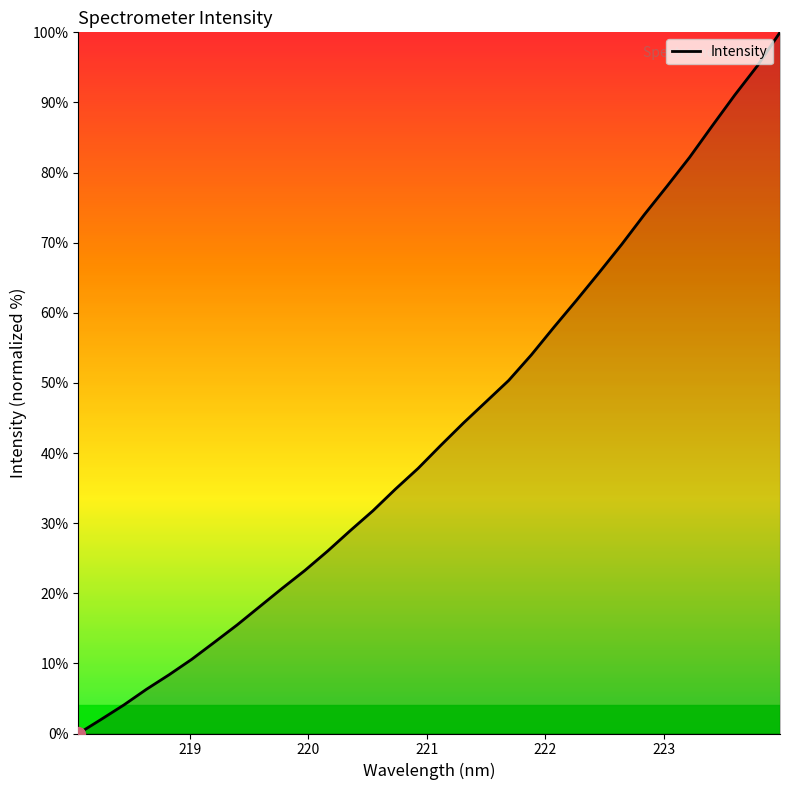

What is the greatest value displayed?

100.0